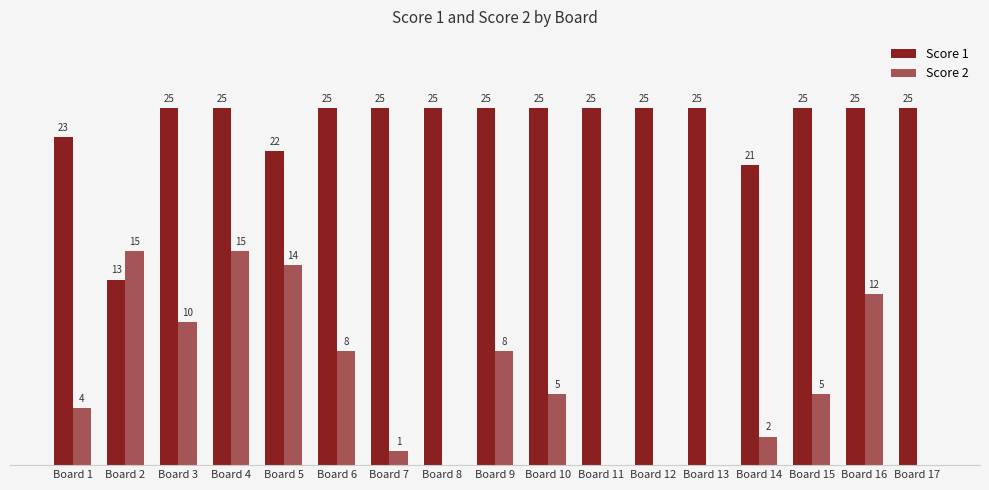

Are the bars grouped side by side (vs. stacked)?

Yes